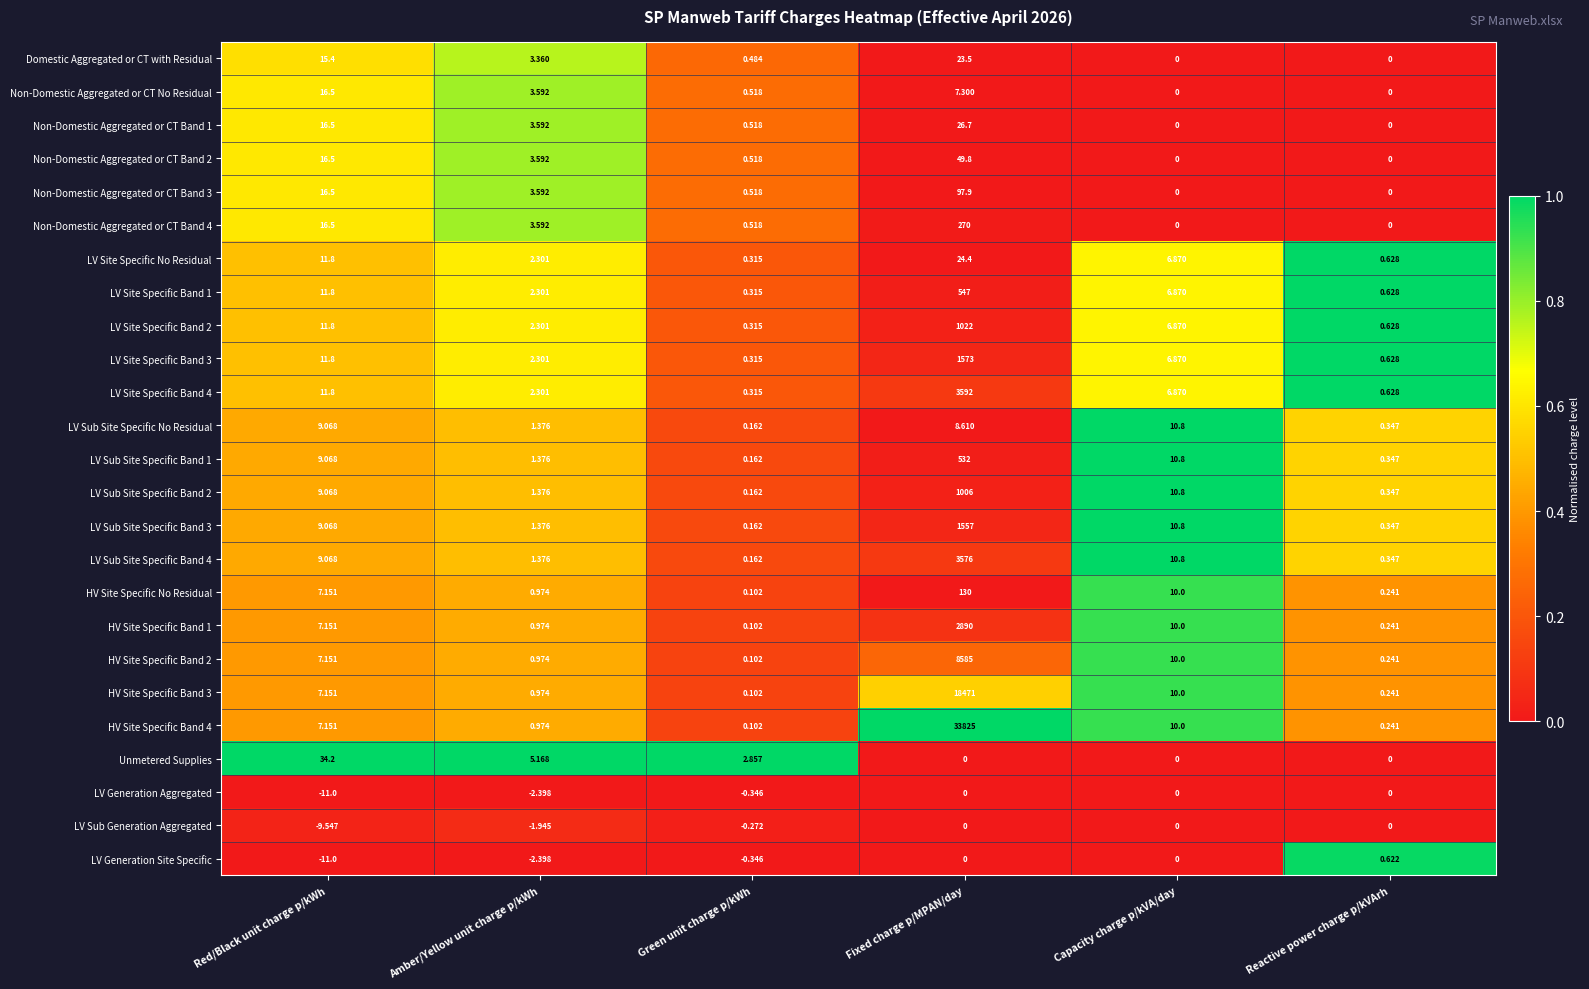

Which label corresponds to the largest value in the chart?

Fixed charge p/MPAN/day